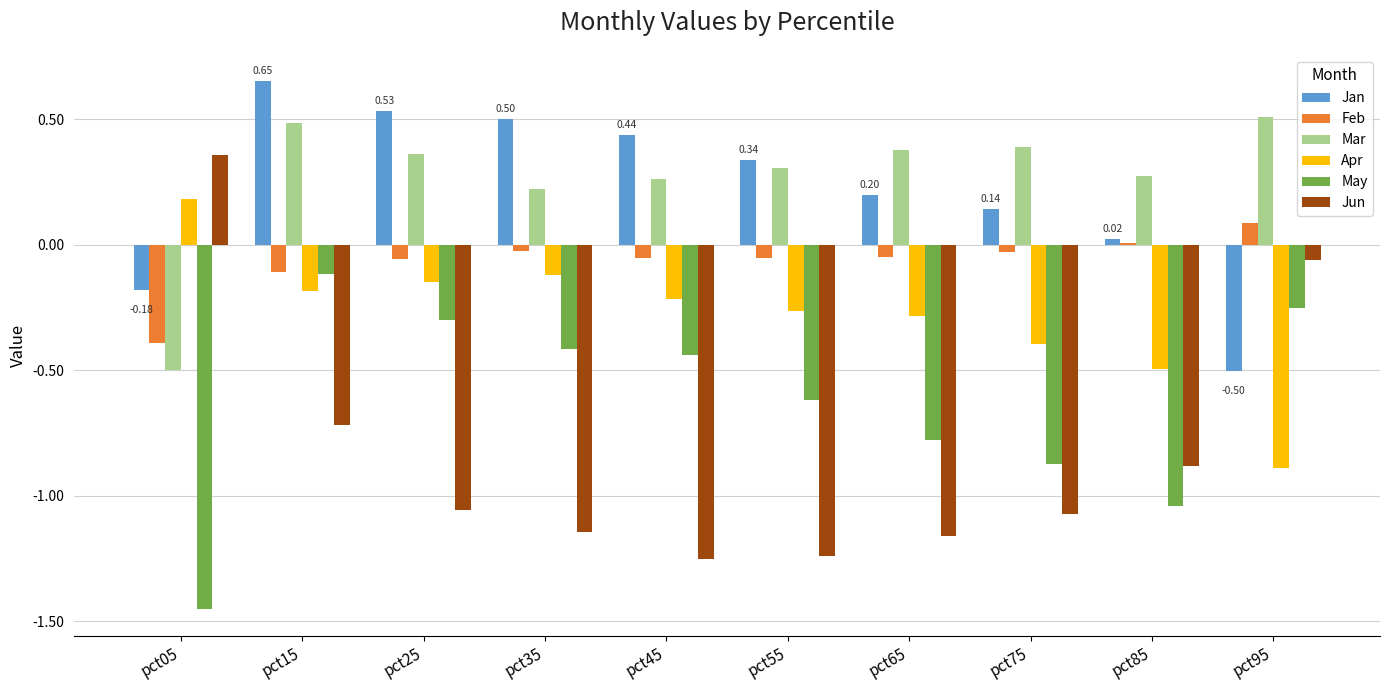

The value of Apr at pct85 is -0.5. True or false?

True